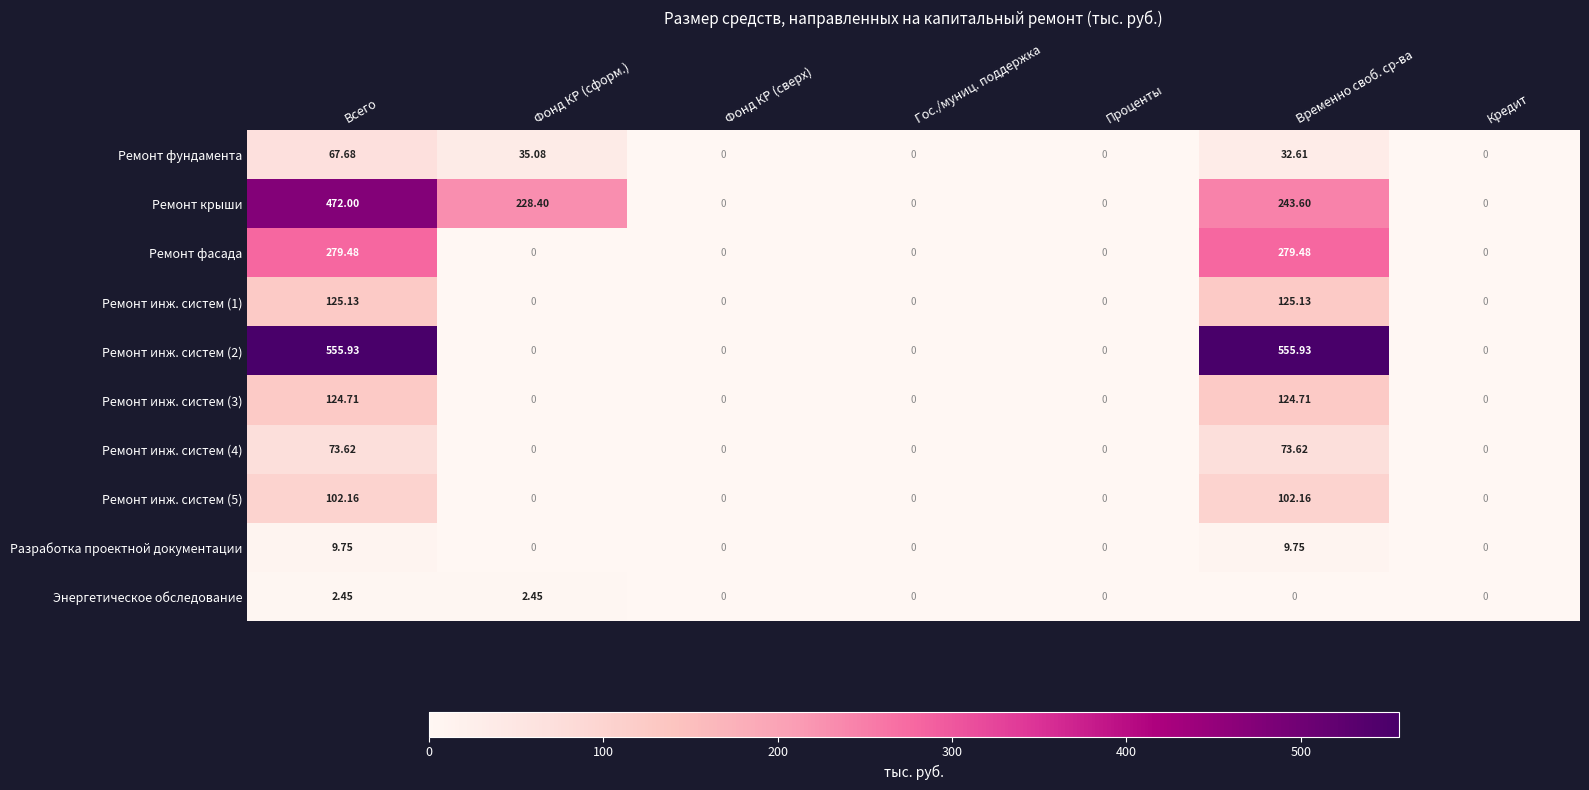

At which category is the sum across all series the highest?

Всего